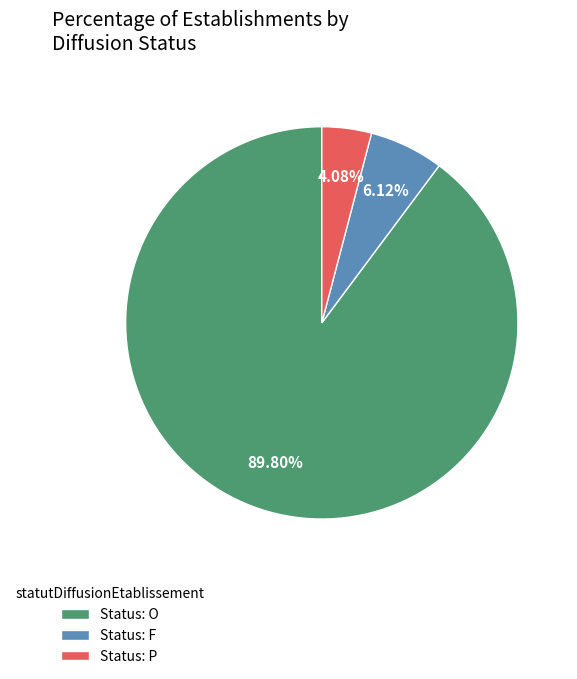

Count the number of slices in the pie.

3